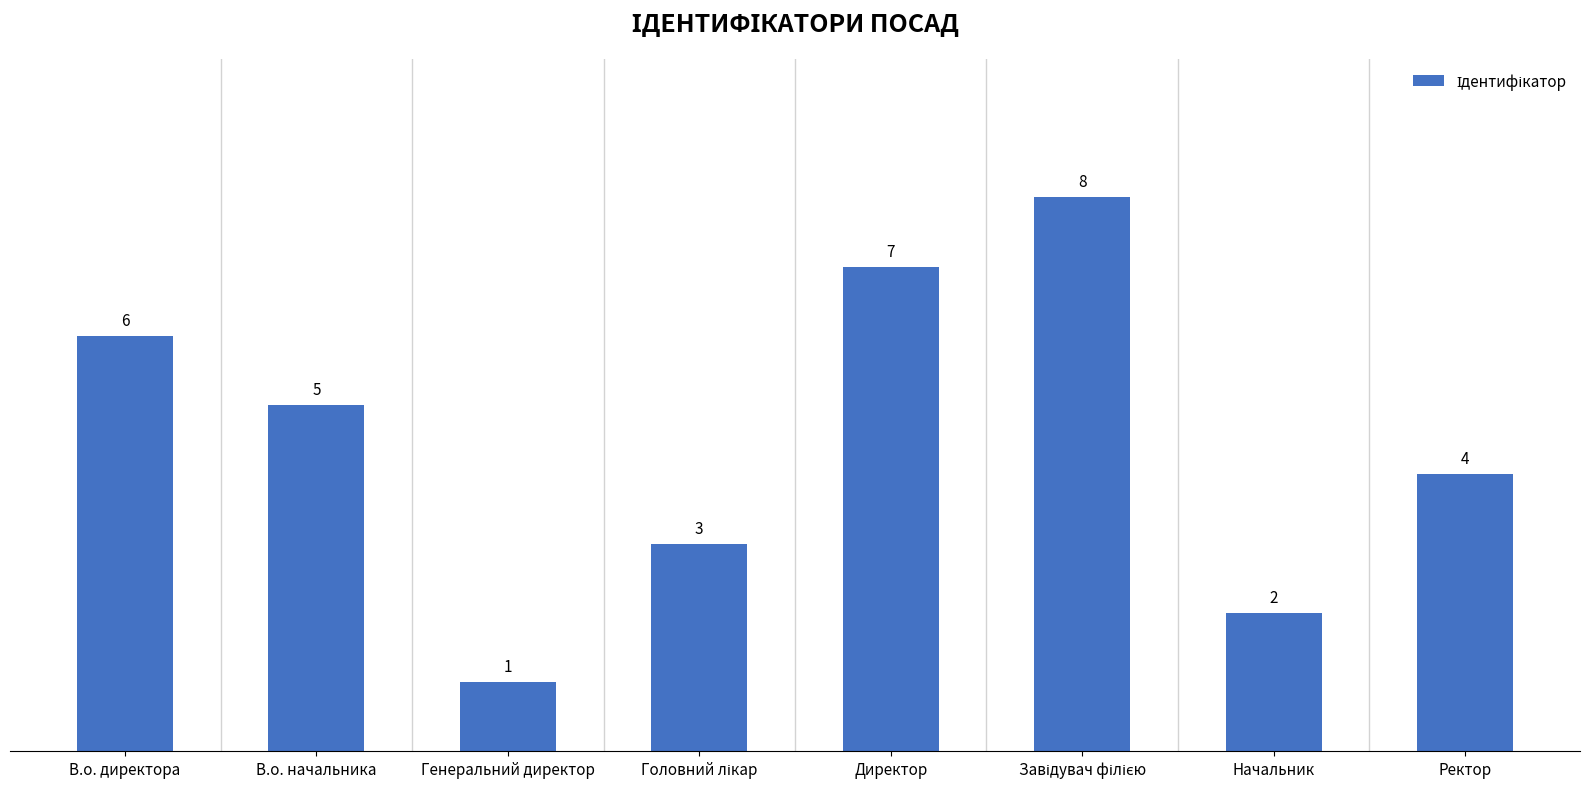

Where does the data first go above 5?

В.о. директора